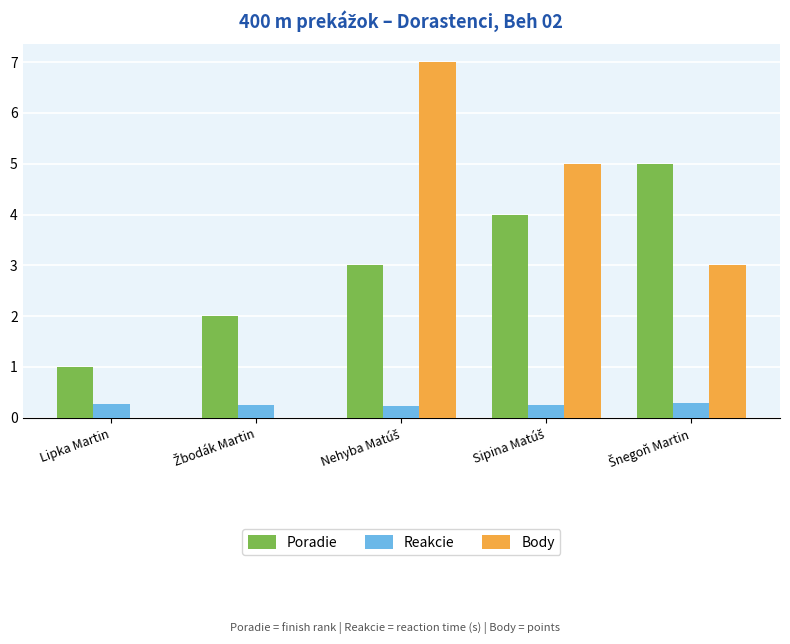

What is the greatest value displayed?

7.0